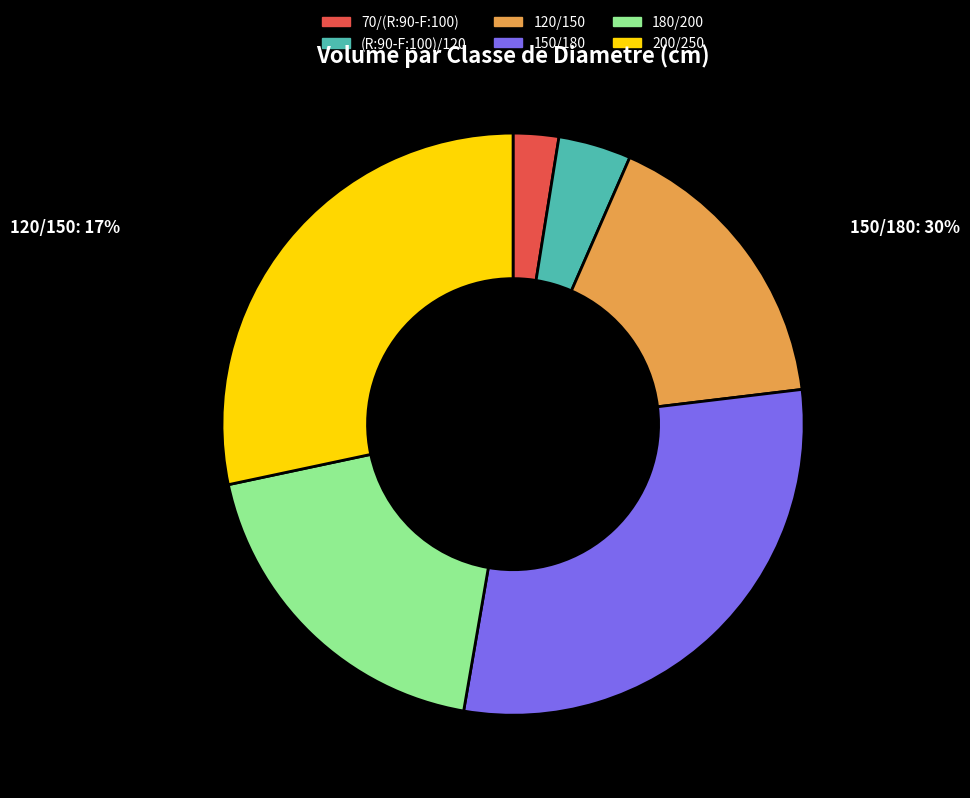

Is it true that 150/180 is 37% of the pie?

False